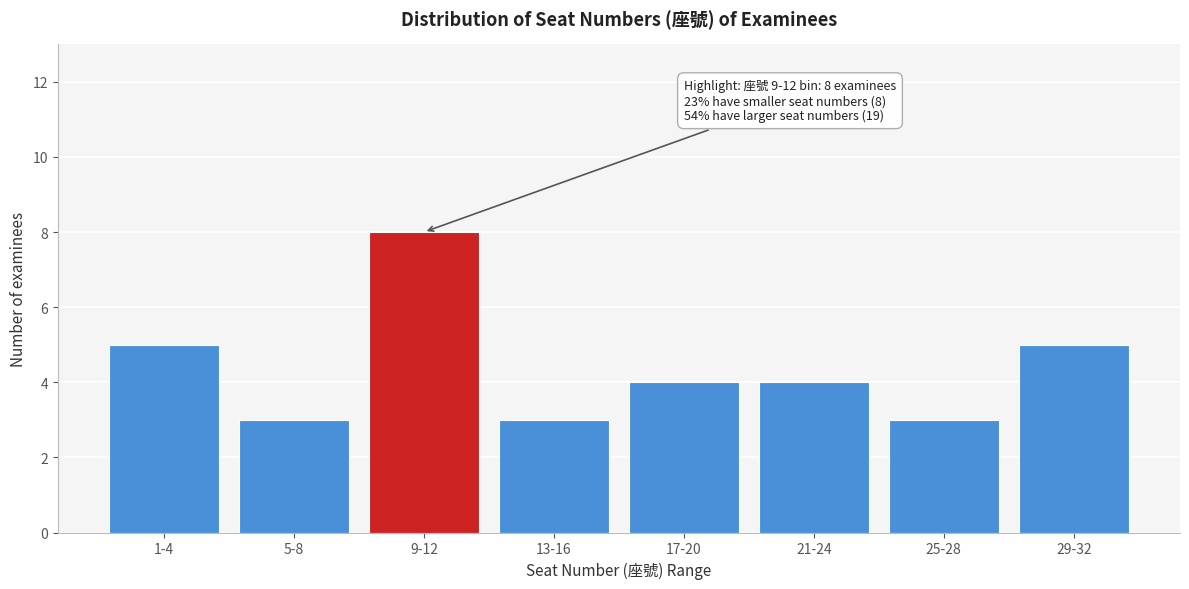

Reading left to right, what are all the values shown in this chart?

5	3	8	3	4	4	3	5